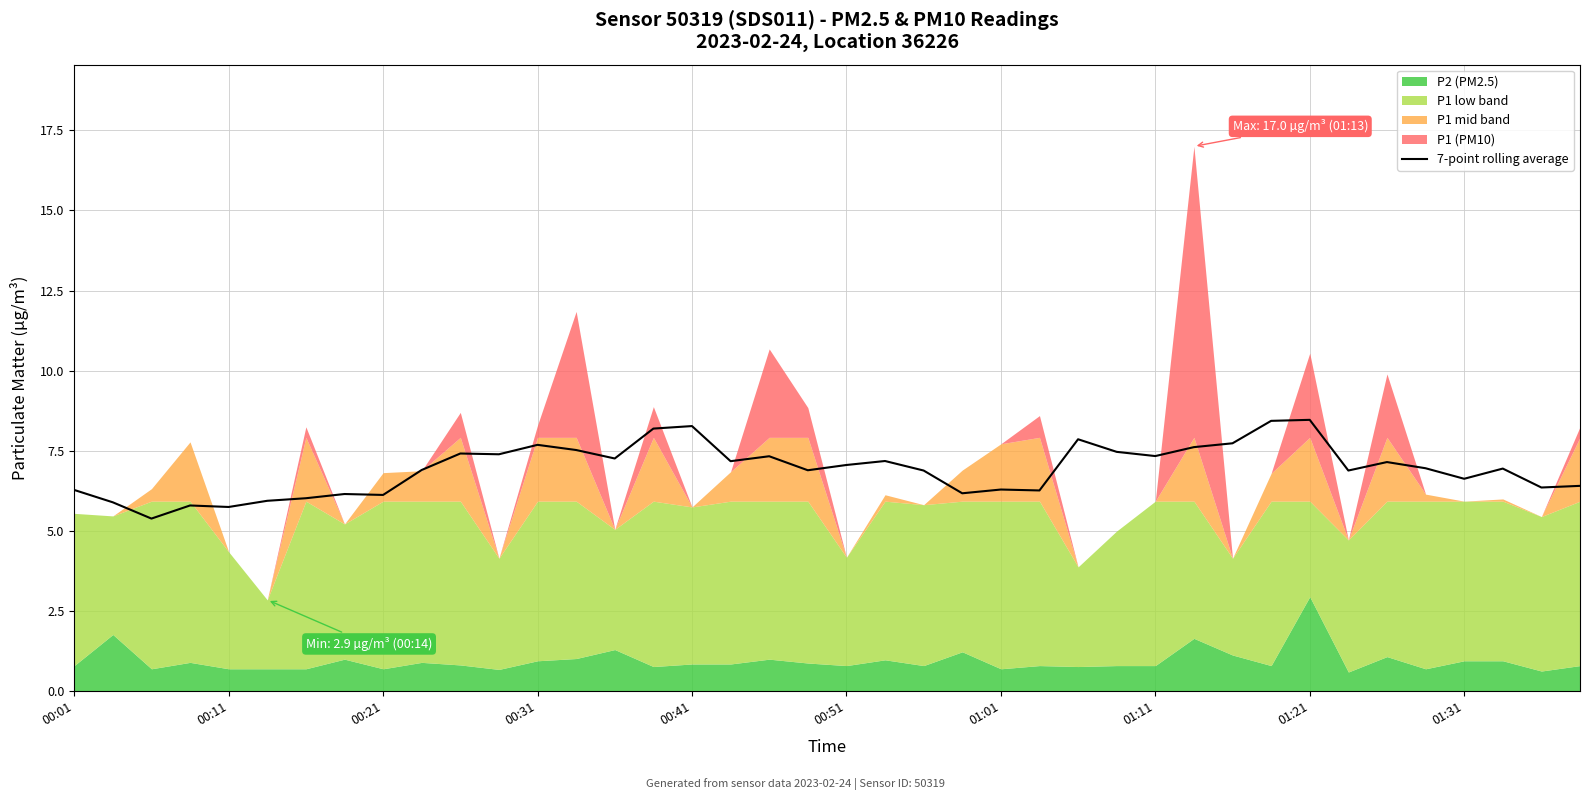

The value of 7-point rolling average at 00:51 is 3.6. True or false?

False